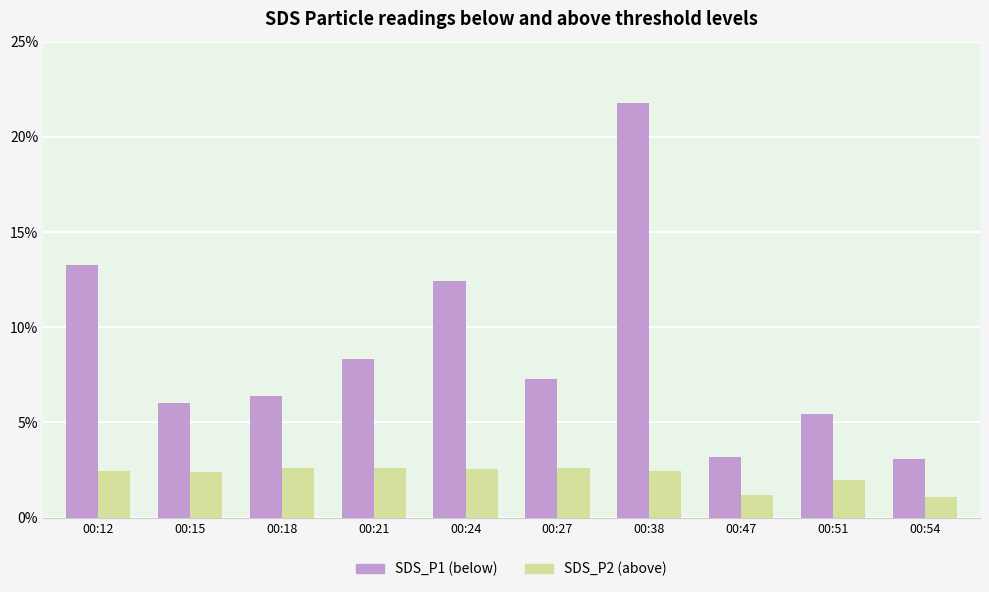

Are the bars grouped side by side (vs. stacked)?

Yes